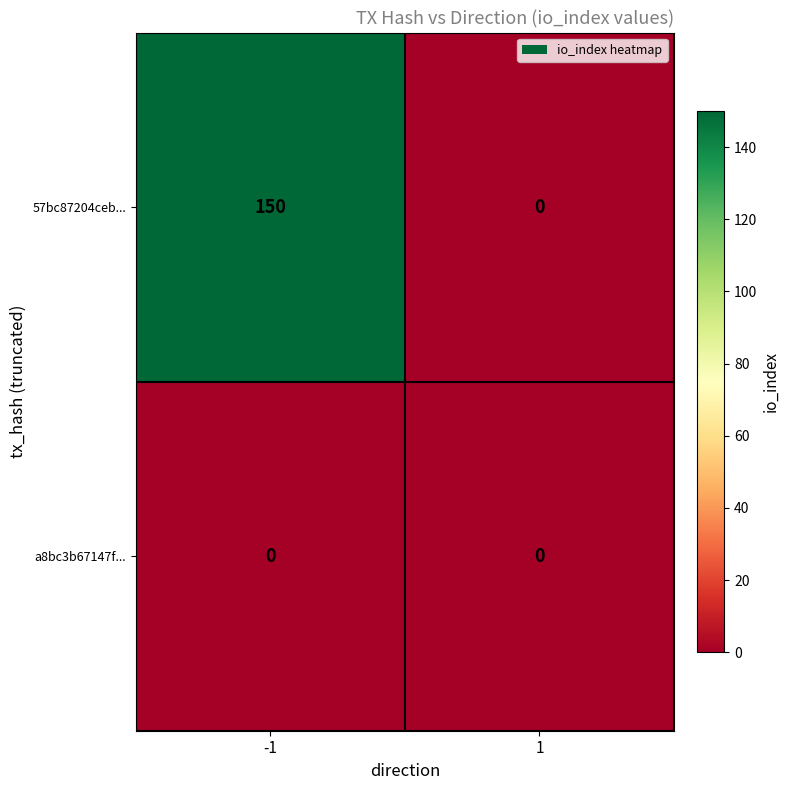

What is the greatest value displayed?

150